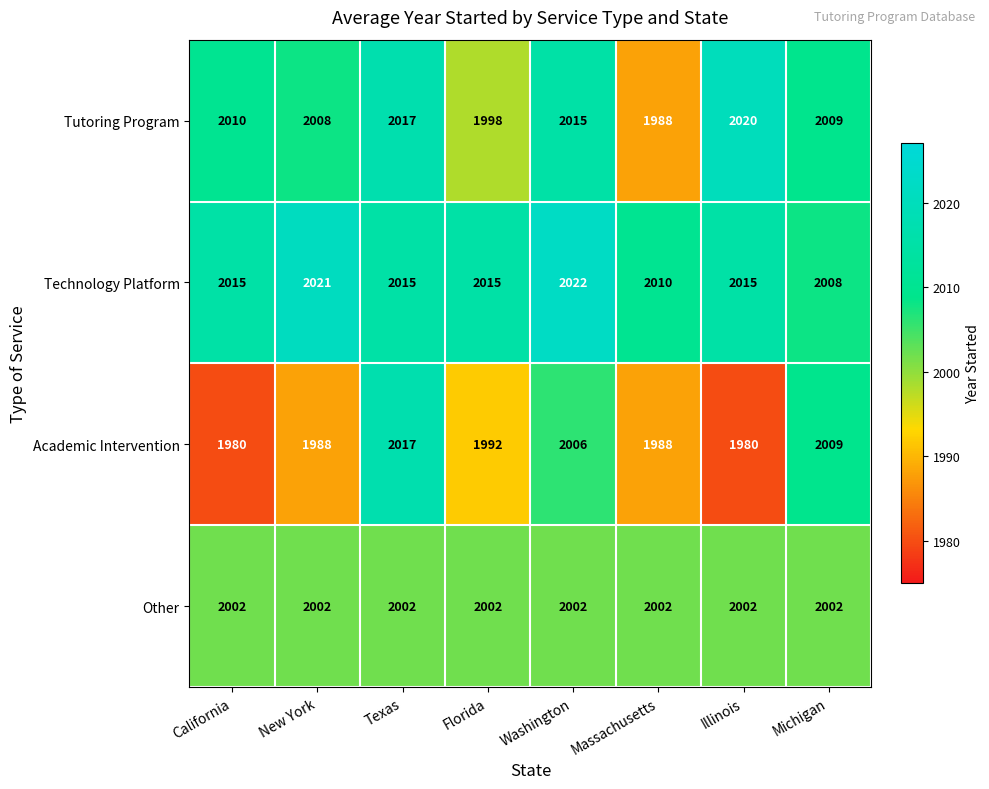

Which category has the highest value across all series?

Washington